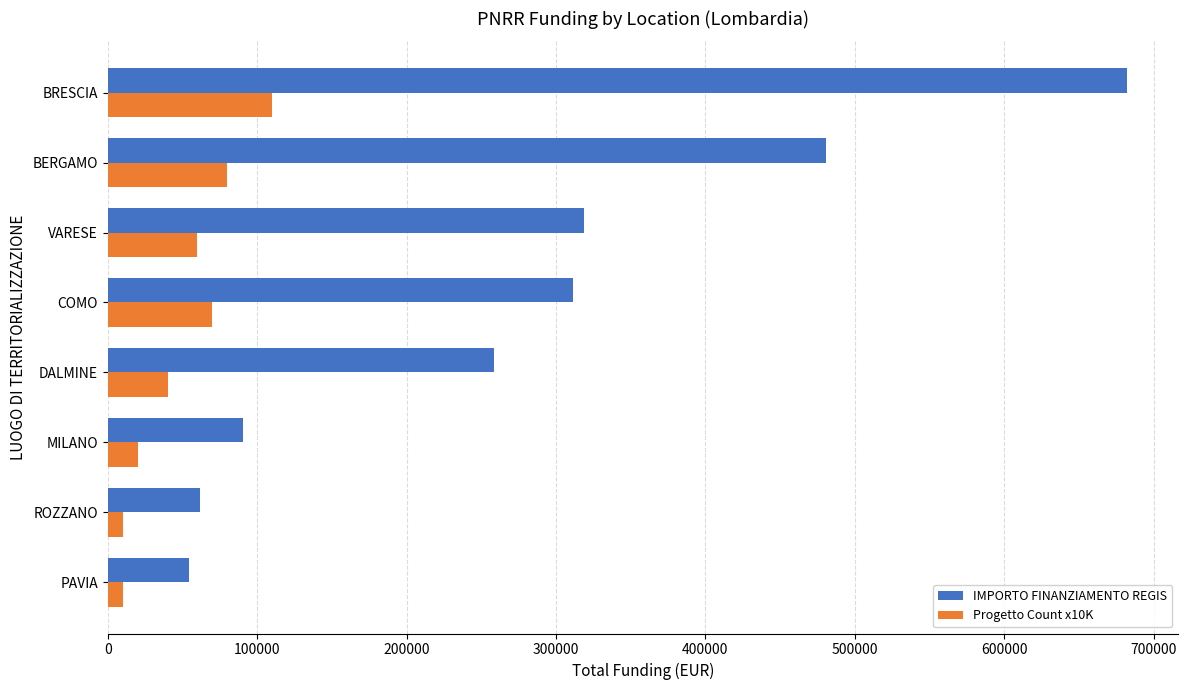

At how many categories does at least one series exceed 302341?

4